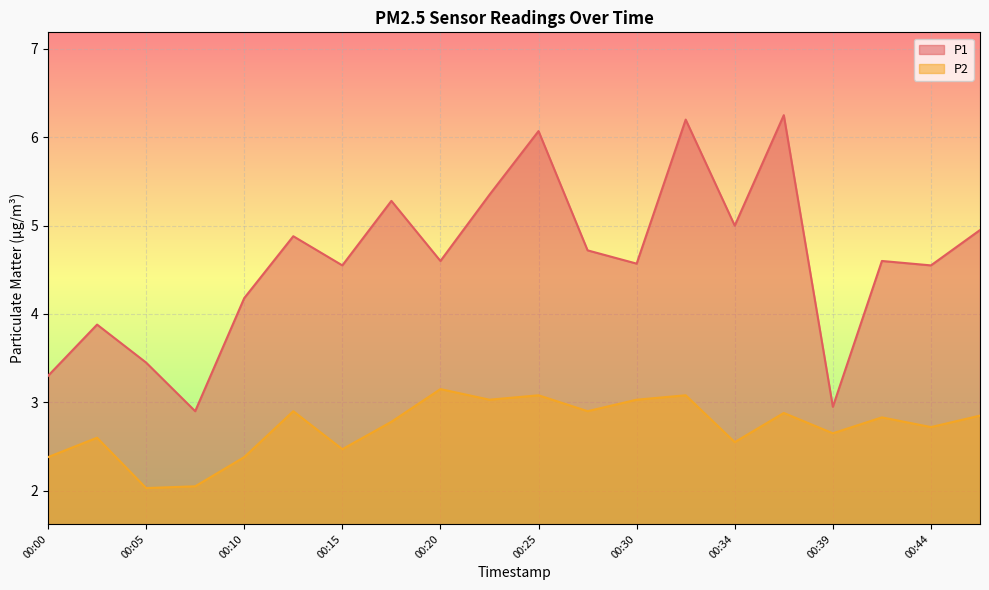

How many data points in P1 are less than 4?

5